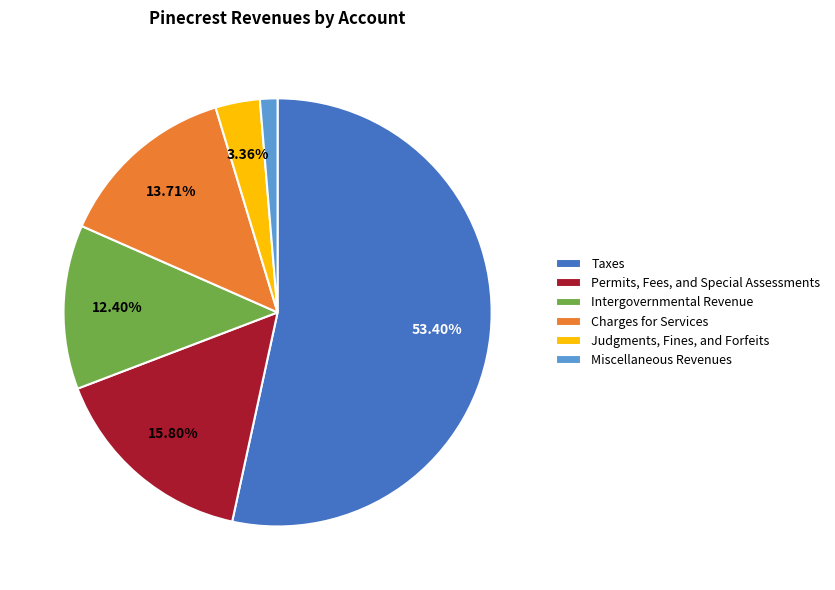

Rank the categories by value from lowest to highest.

Miscellaneous Revenues, Judgments, Fines, and Forfeits, Intergovernmental Revenue, Charges for Services, Permits, Fees, and Special Assessments, Taxes